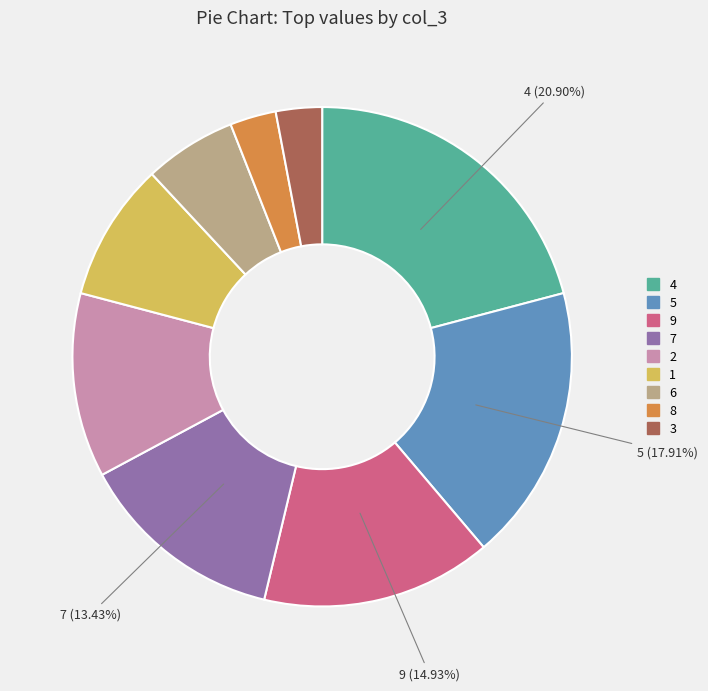

Does any single category account for the majority?

No